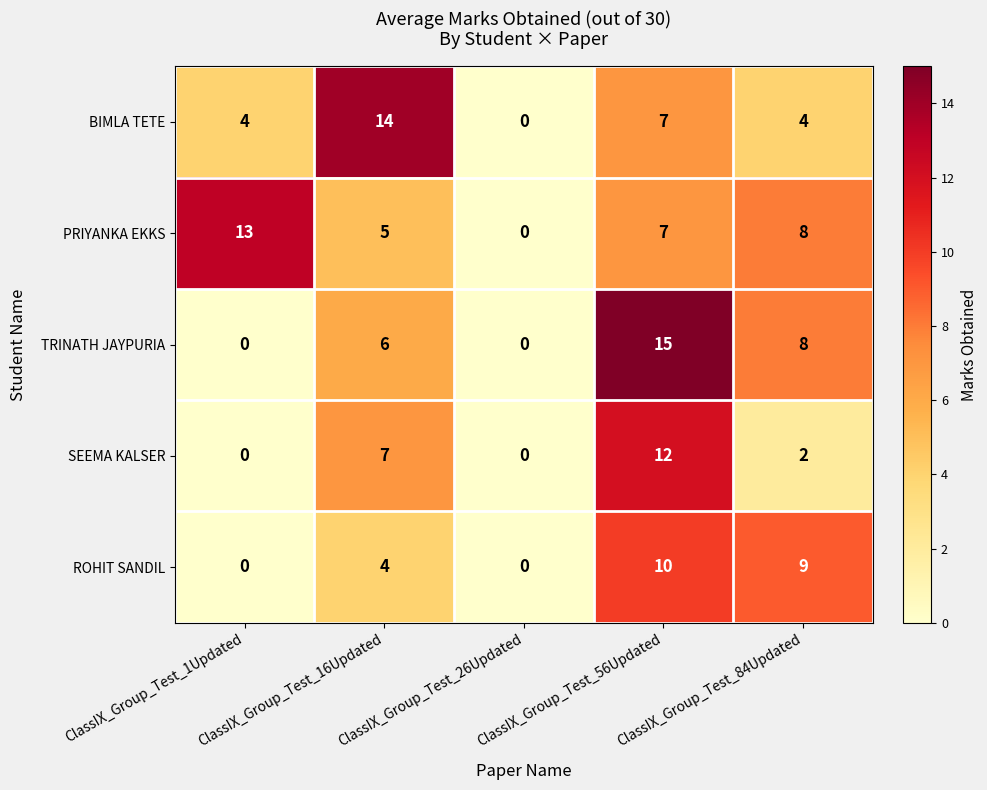

Is it true that PRIYANKA EKKS equals 8 at ClassIX_Group_Test_84Updated?

True